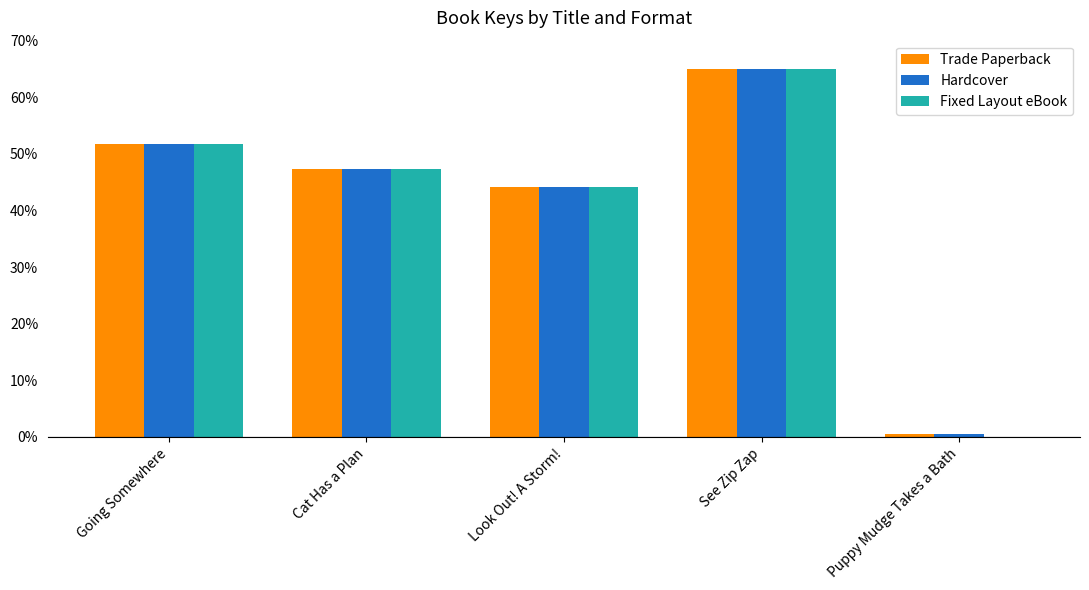

What is the average value of the Trade Paperback series?

41.7